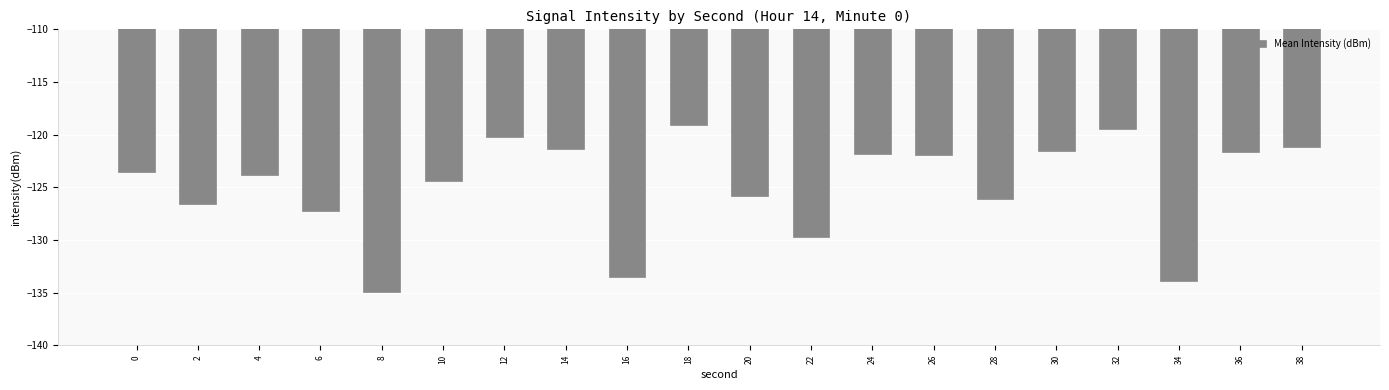

What is the greatest value displayed?

-119.0